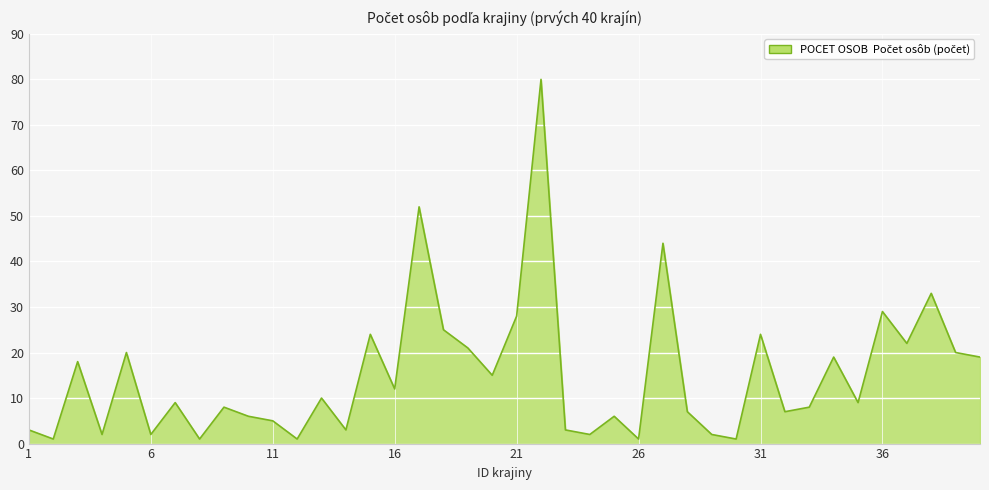

What is the maximum value shown in the chart?

80